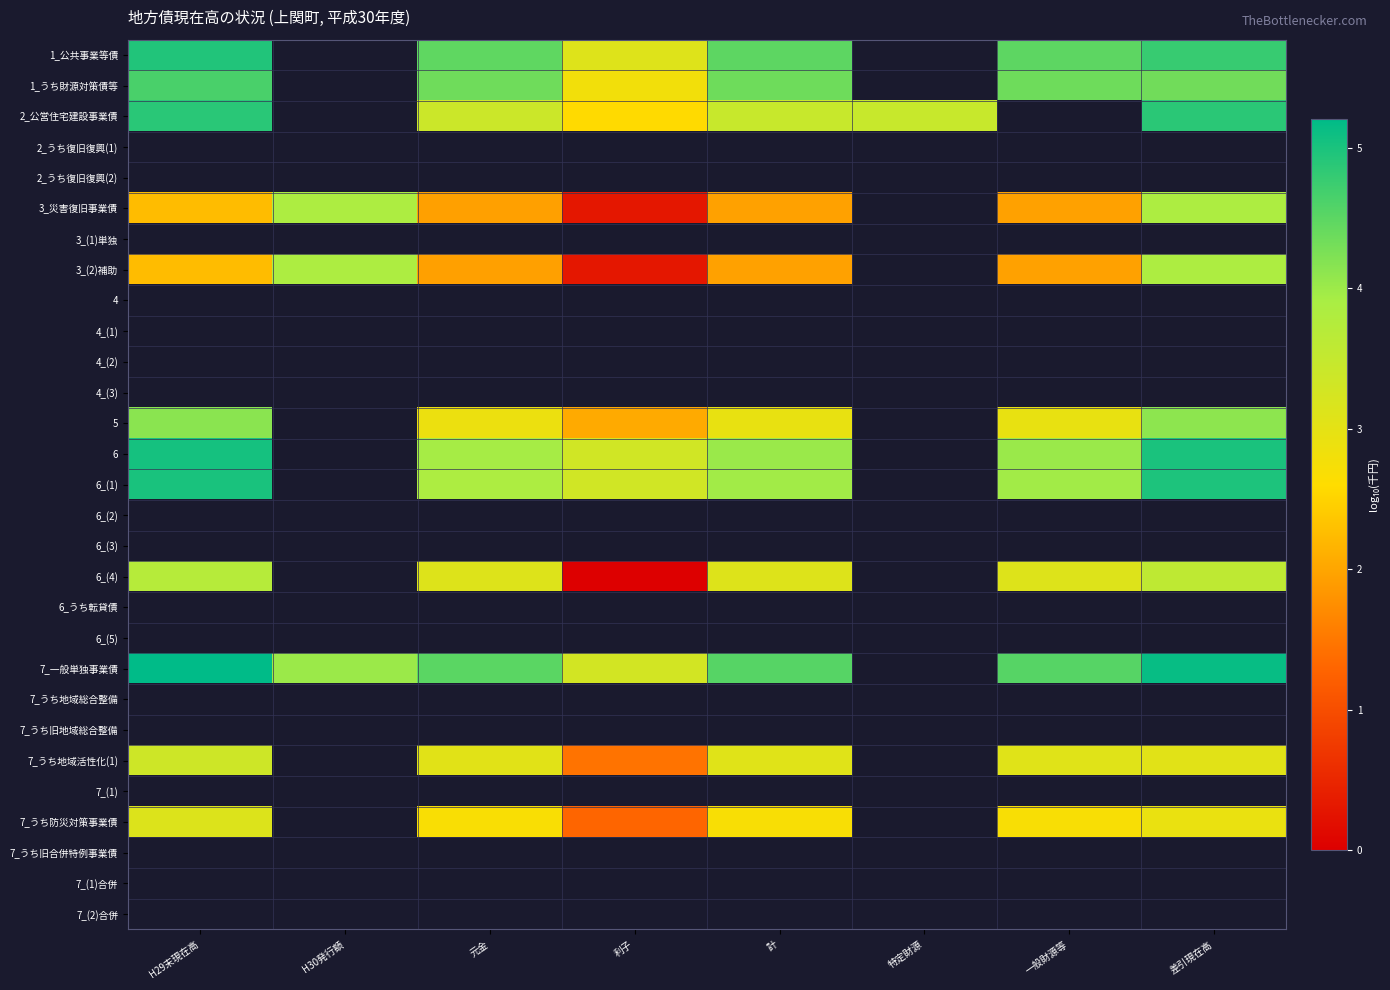

At how many categories does at least one series exceed 3?

8